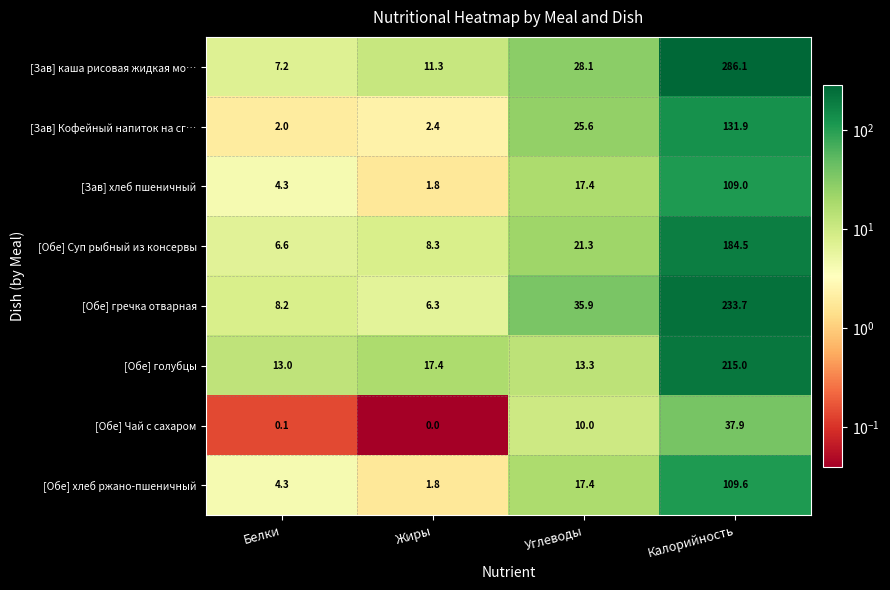

What is the total value across all series at Углеводы?

169.0